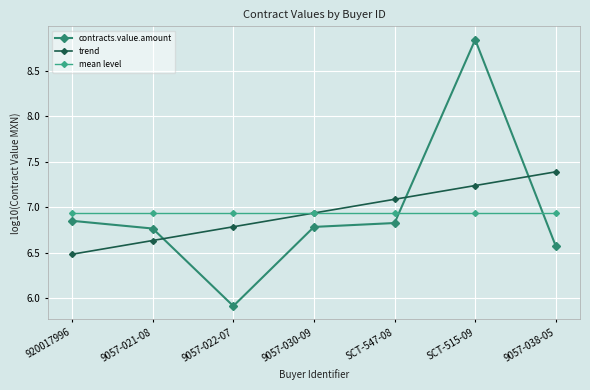

Which series has the largest range (max minus min)?

contracts.value.amount